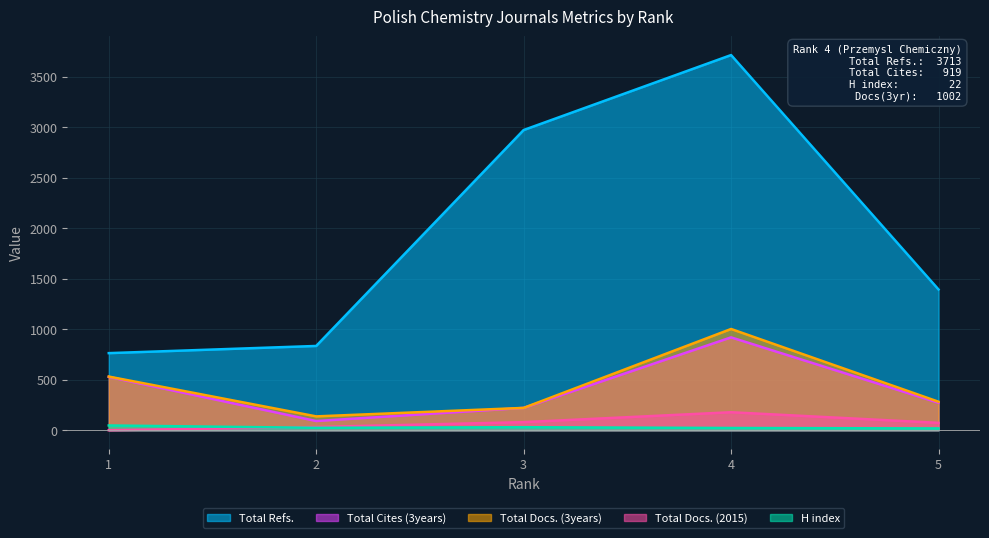

List the labels in order of Total Refs. value, largest first.

4, 3, 5, 2, 1